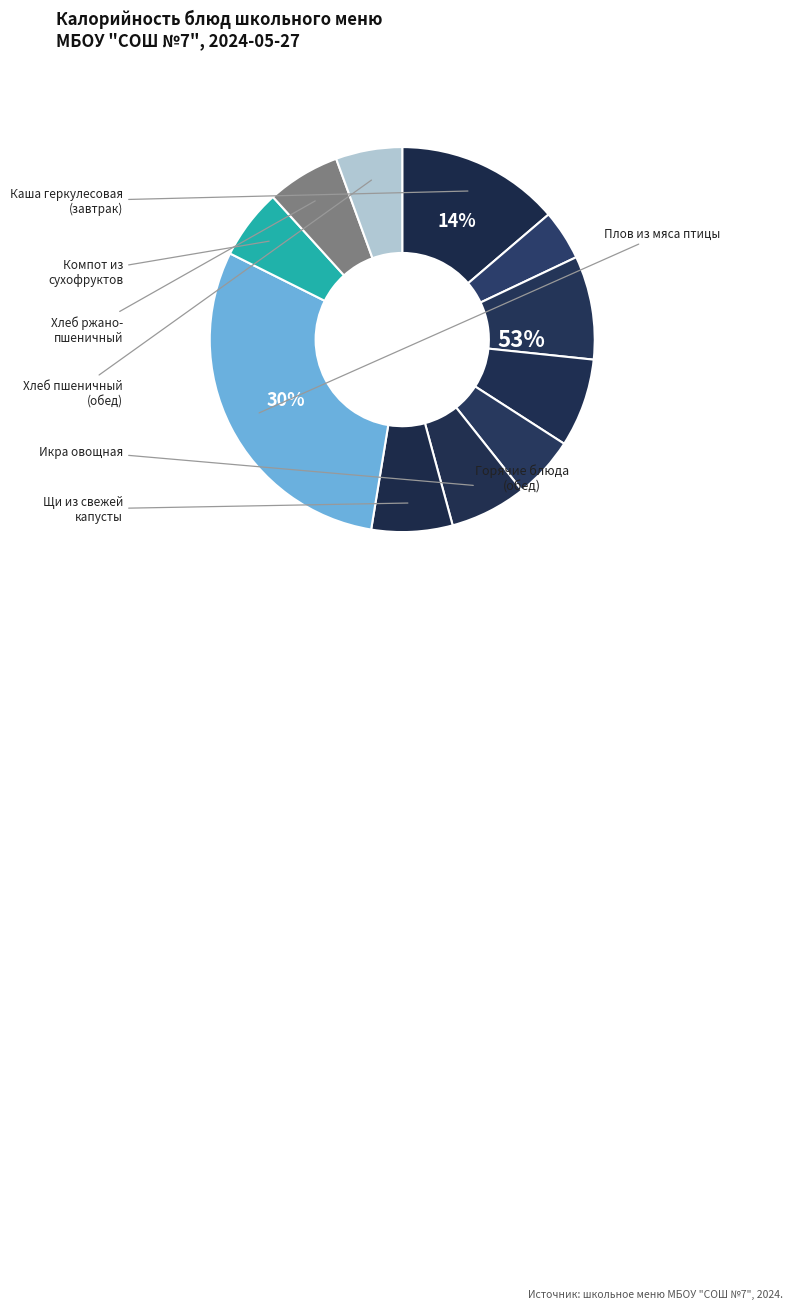

How many slices are in this pie chart?

11